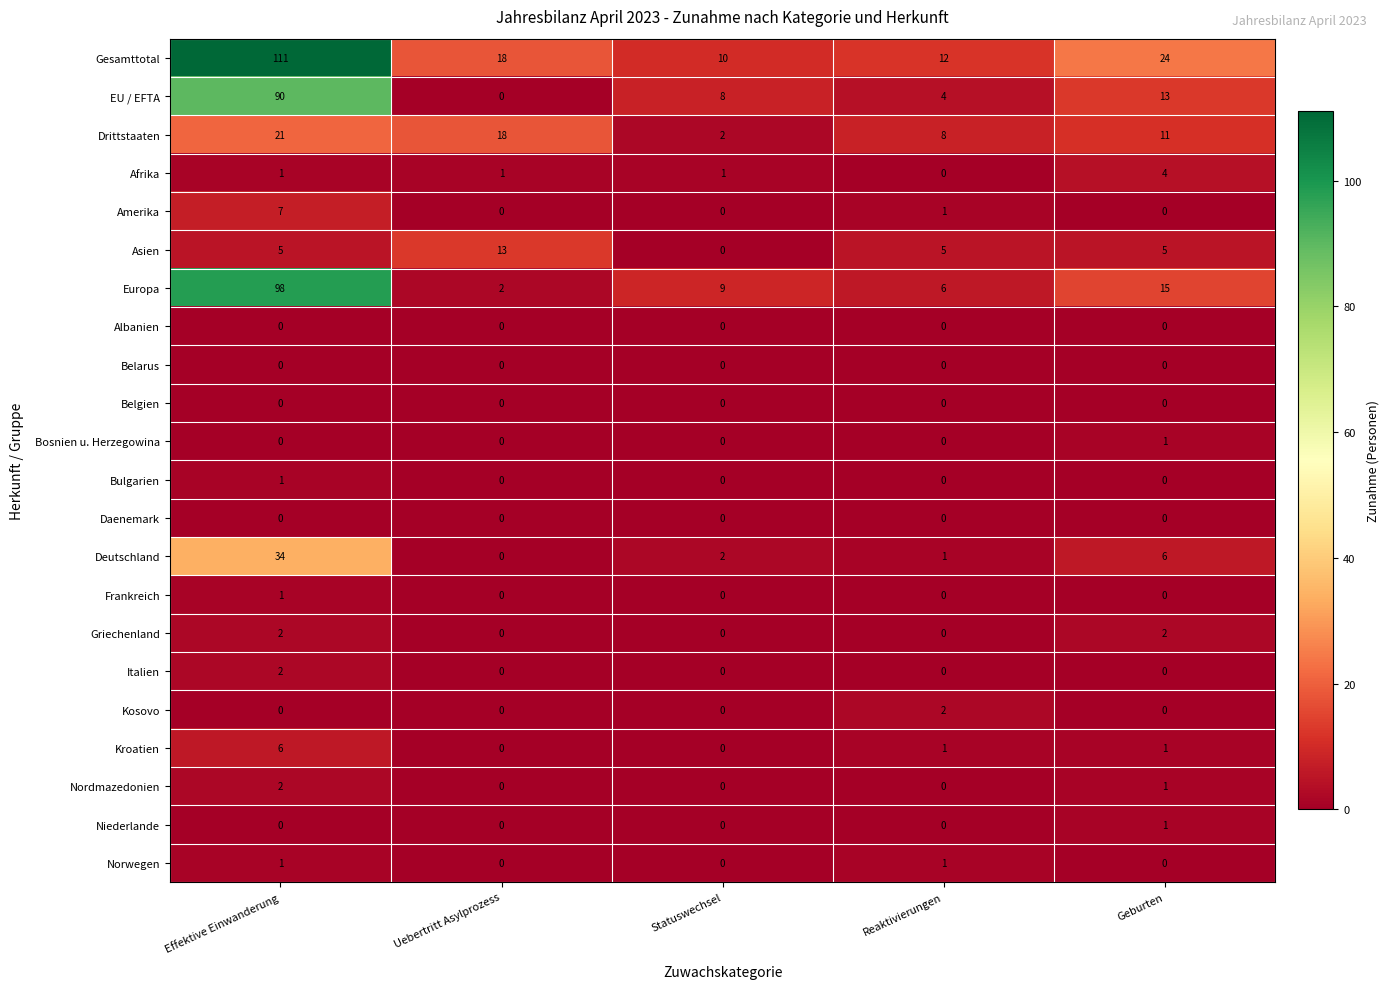

The Griechenland series shows 3 at Effektive Einwanderung. True or false?

False